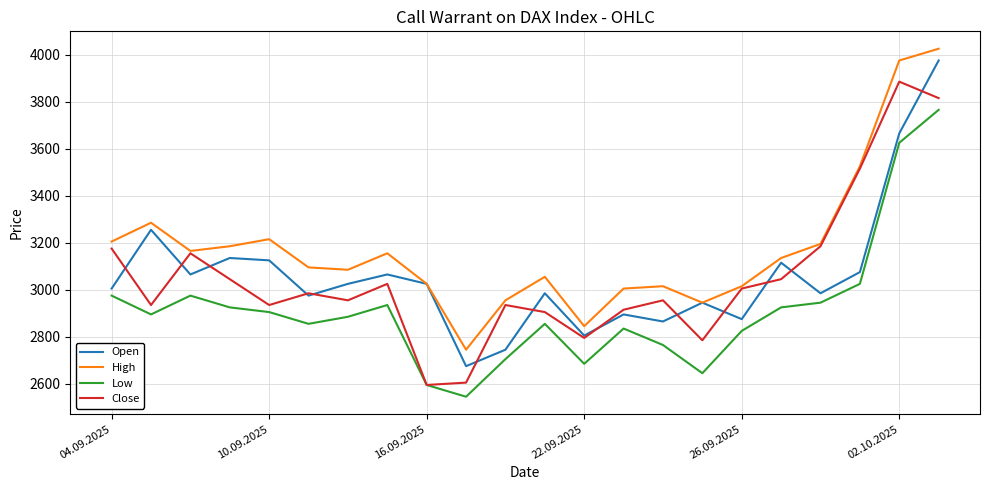

Rank the series by their maximum value, from highest to lowest.

High, Open, Close, Low